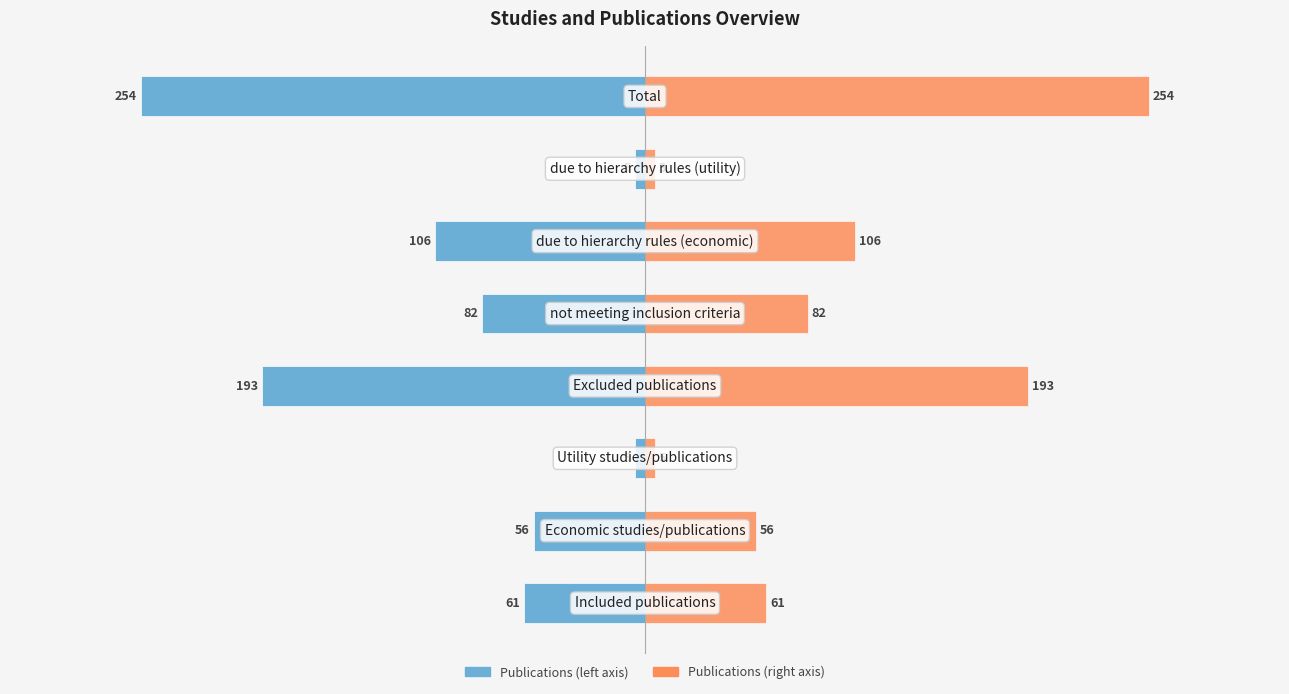

Reading left to right, list all the values displayed in this chart.

Publications (left): 0=-61	1=-56	2=-5	3=-193	4=-82	5=-106	6=-5	7=-254
Publications (right): 0=61	1=56	2=5	3=193	4=82	5=106	6=5	7=254